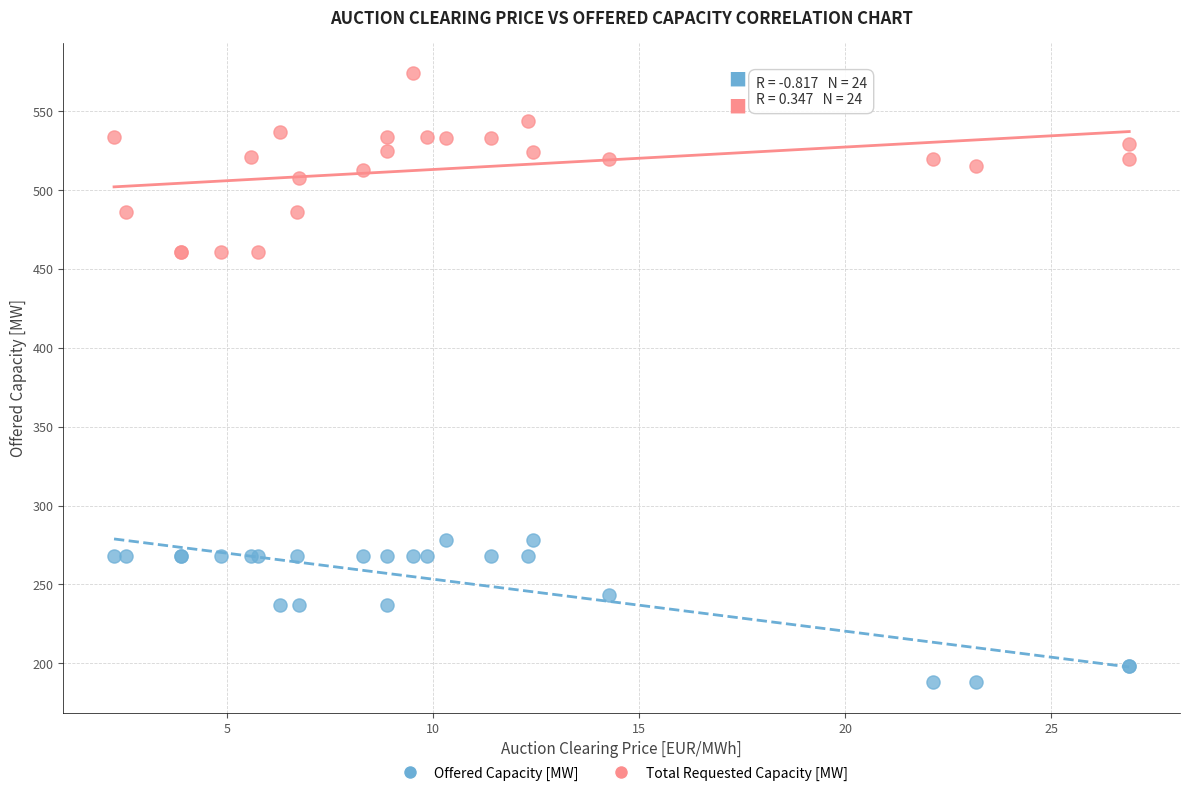

What are all the series names shown in the legend?

Offered Capacity [MW], Total Requested Capacity [MW]